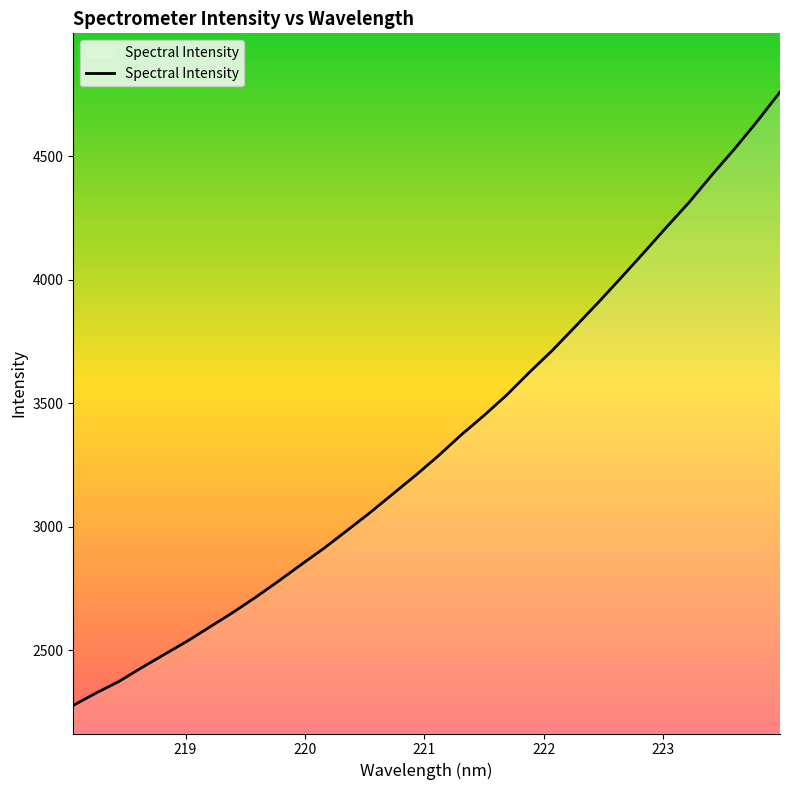

How many lines are shown in the chart?

1